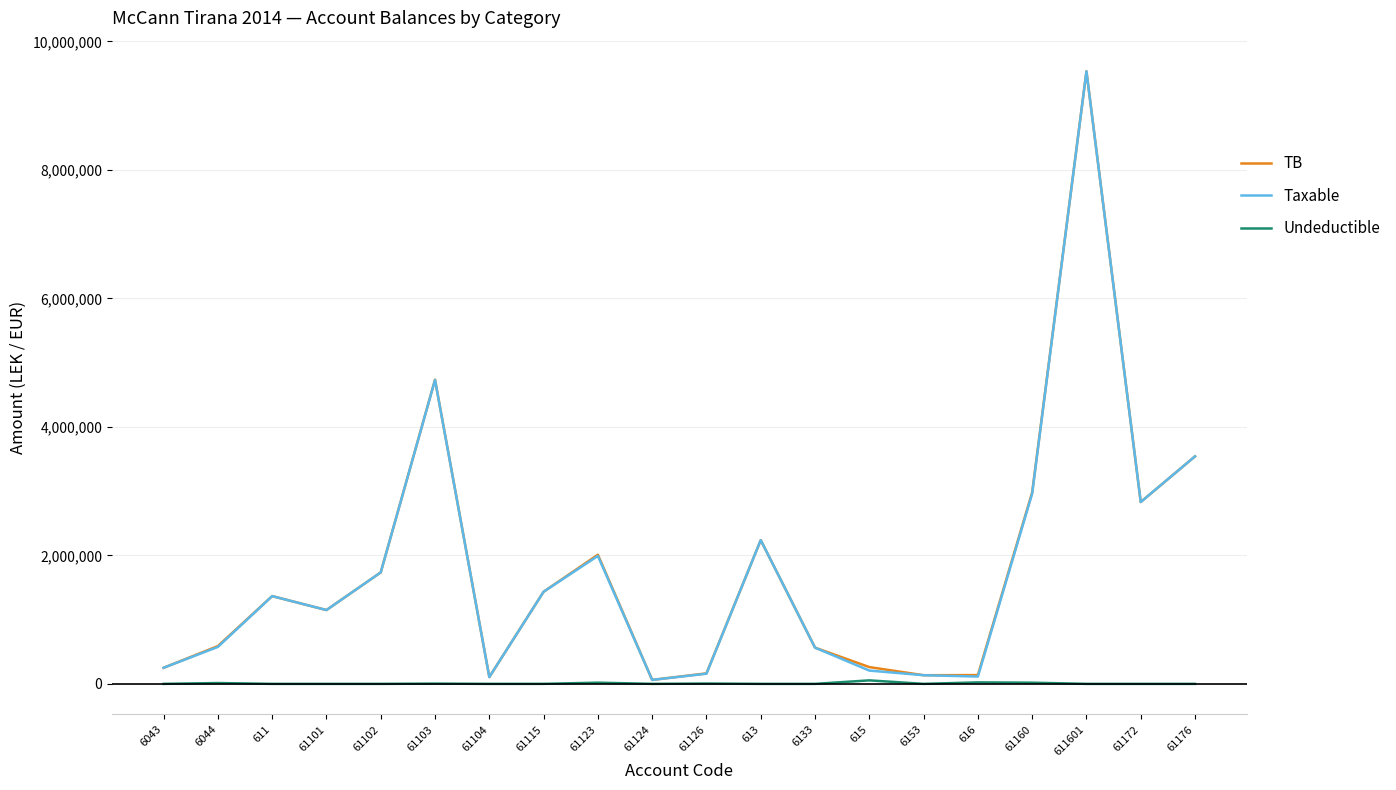

Where is the first local maximum for TB?

611